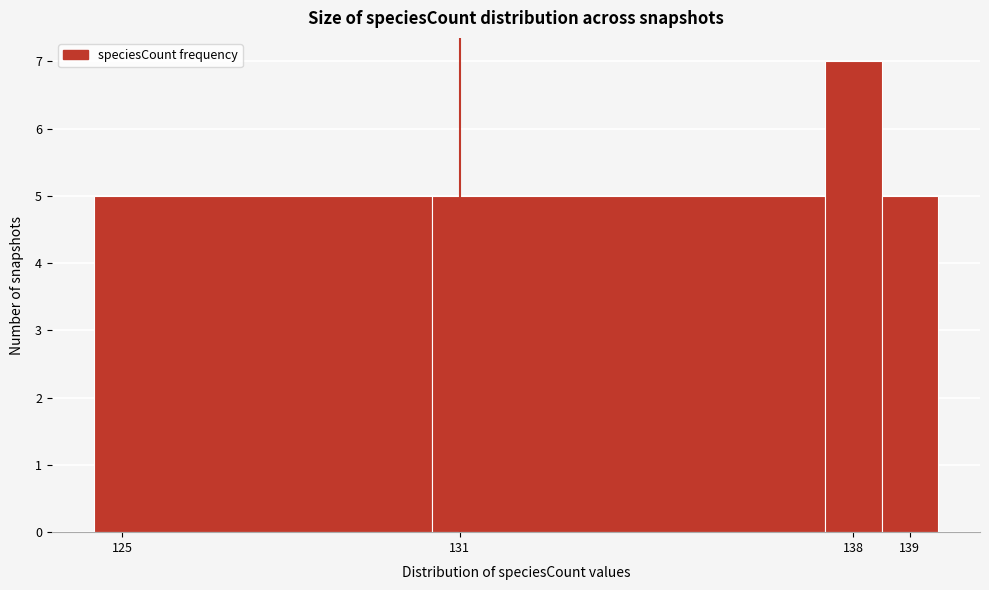

Reading left to right, list every bar in this chart as the range it spans on the x-axis followed by its height. The values are not printed on the chart, so give them approximately, as read against the axis.

124.5 to 130.5: 5
130.5 to 137.5: 5
137.5 to 138.5: 7
138.5 to 139.5: 5